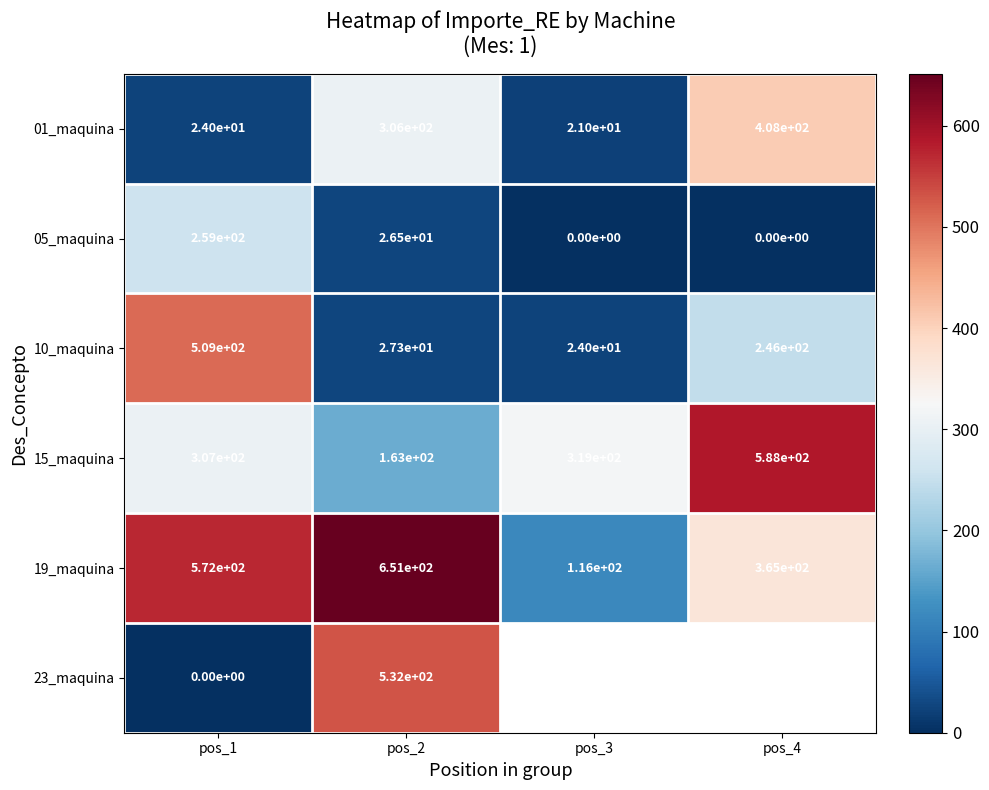

At which category does the chart reach its minimum across all series?

pos_3